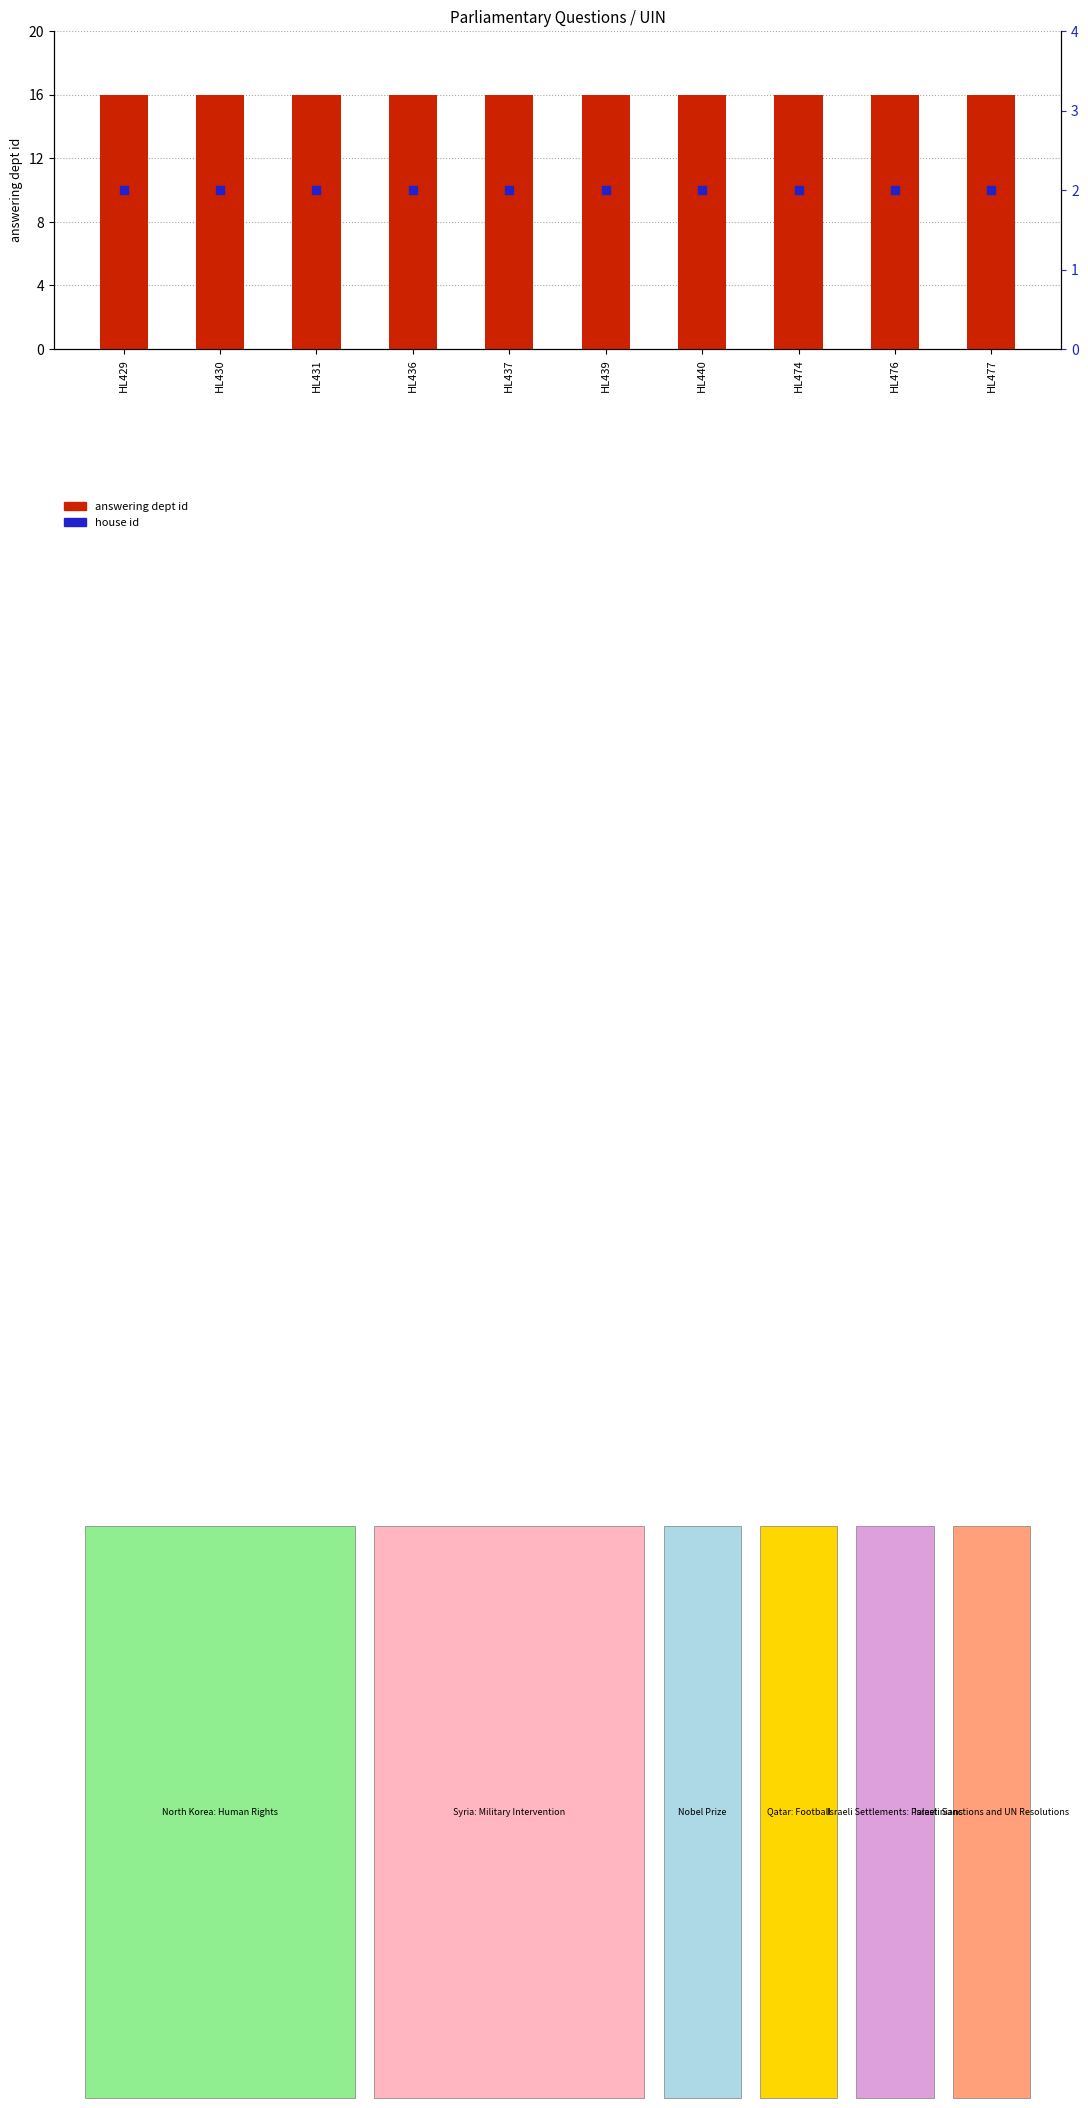

At how many categories does at least one series exceed 10?

10